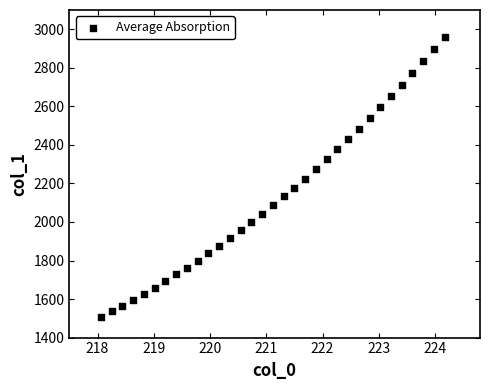

What is the range of X values (max minus min)?

6.1